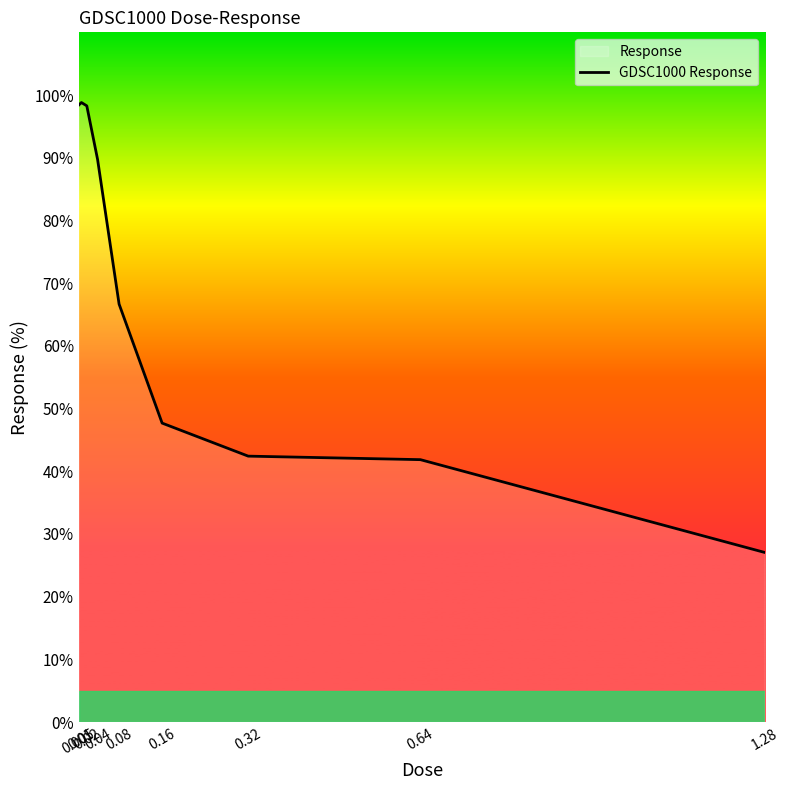

What is the sum of all values?

610.8